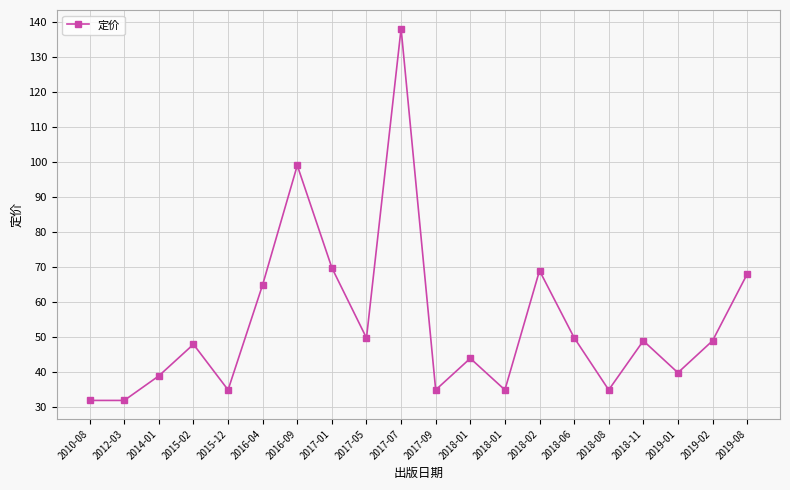

What is the maximum value shown in the chart?

138.0